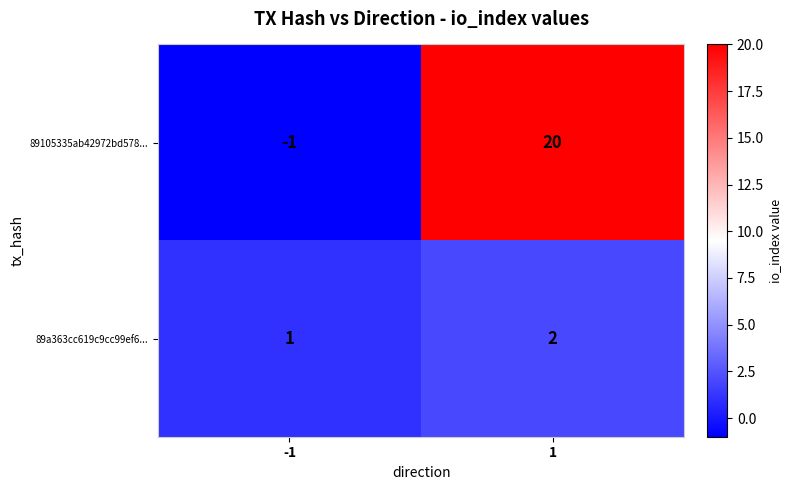

True or false: 89105335ab42972bd578... has a value of 20 at 1.

True